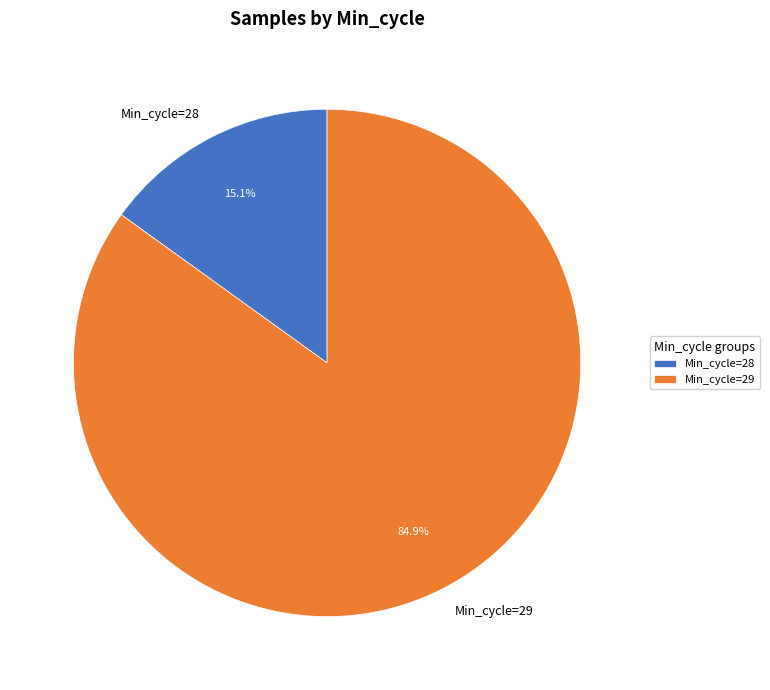

Combined, what portion of the pie is Min_cycle=29 and Min_cycle=28?

100.0%